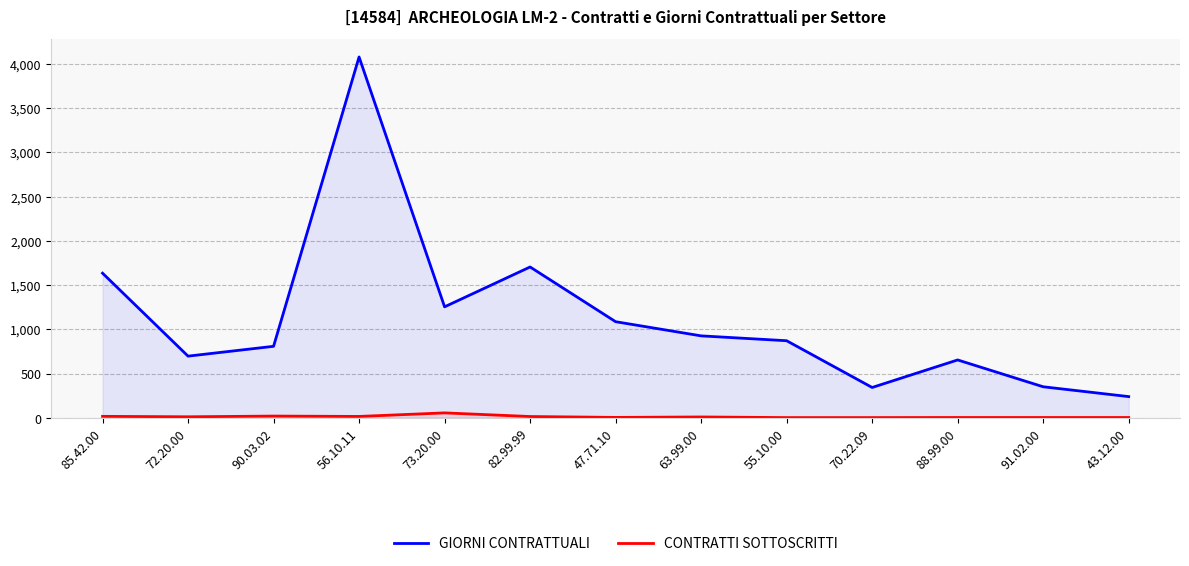

What is the difference between the highest and lowest values at 72.20.00?

685